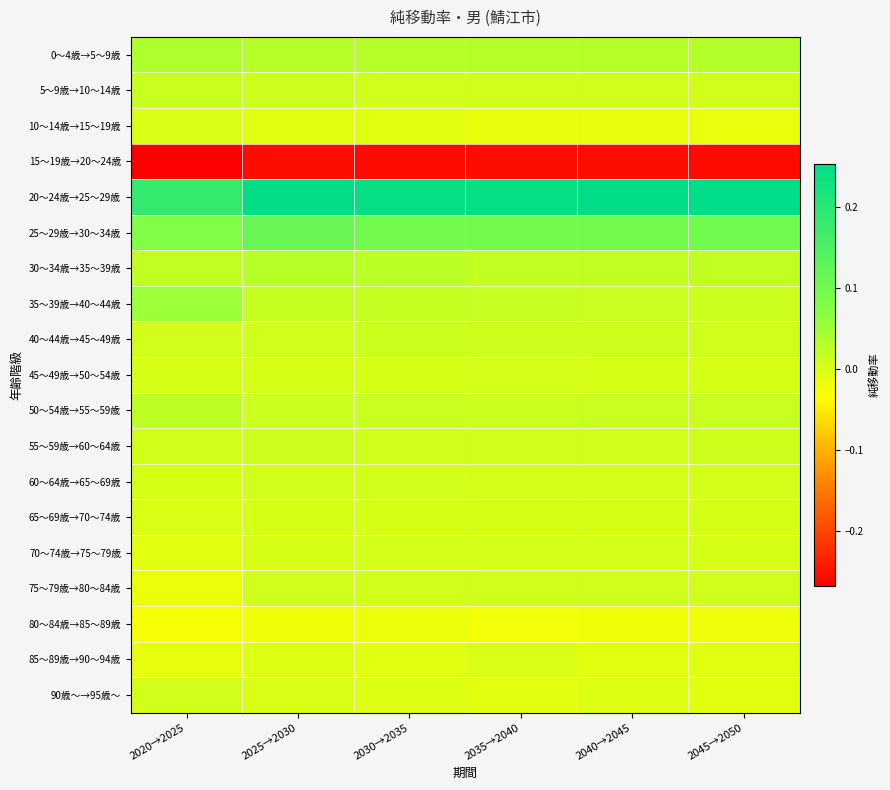

At how many categories does at least one series exceed 0?

6